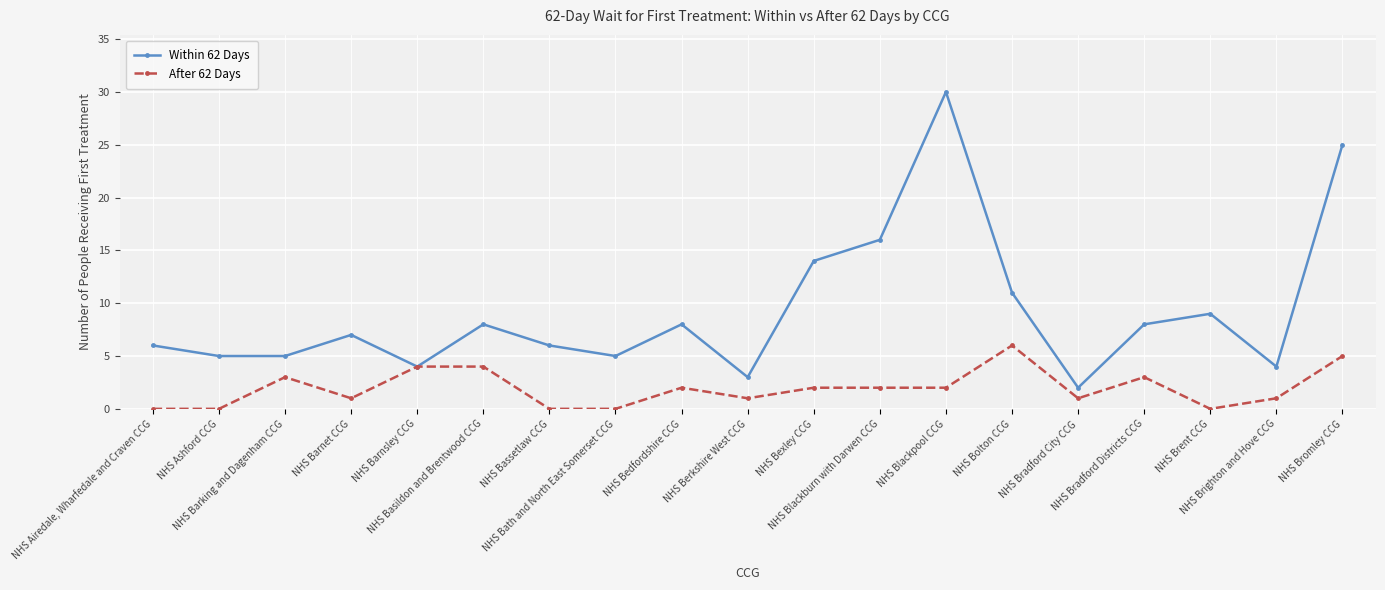

Which series has the largest total across all categories?

Within 62 Days